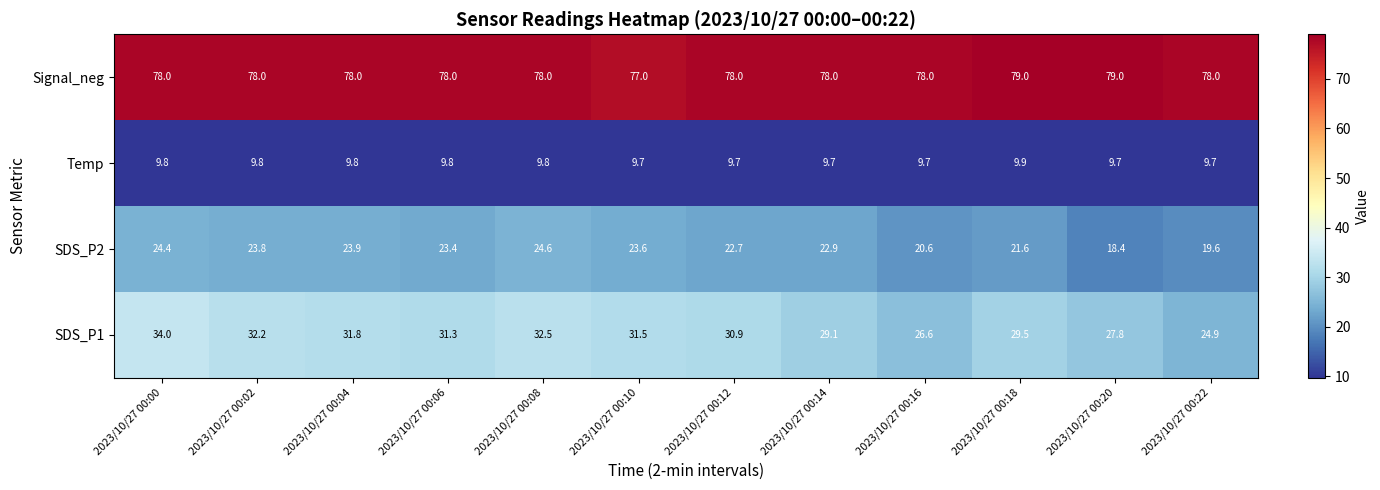

What is the greatest value displayed?

79.0